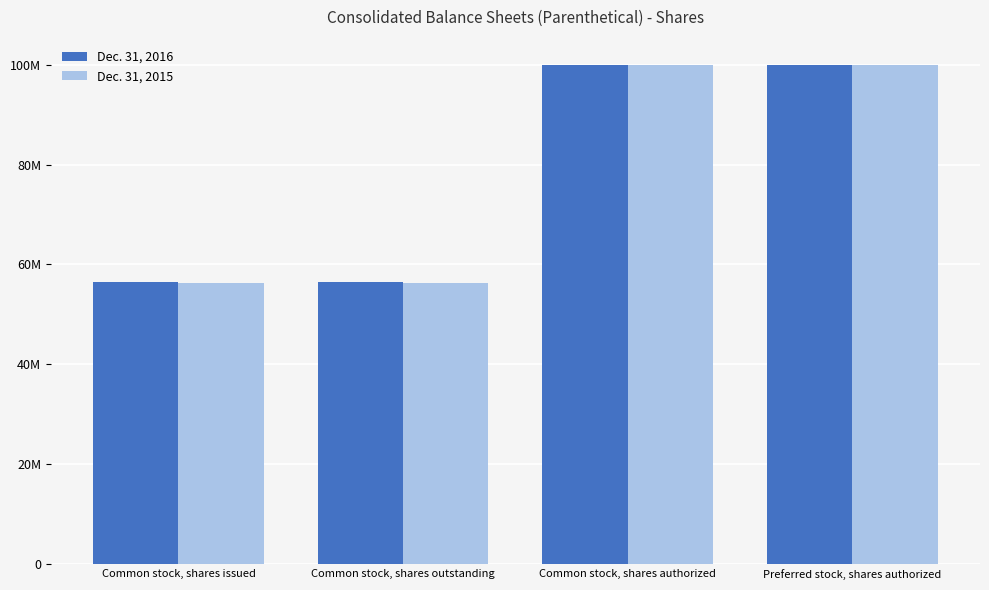

Does the chart contain stacked bars?

No